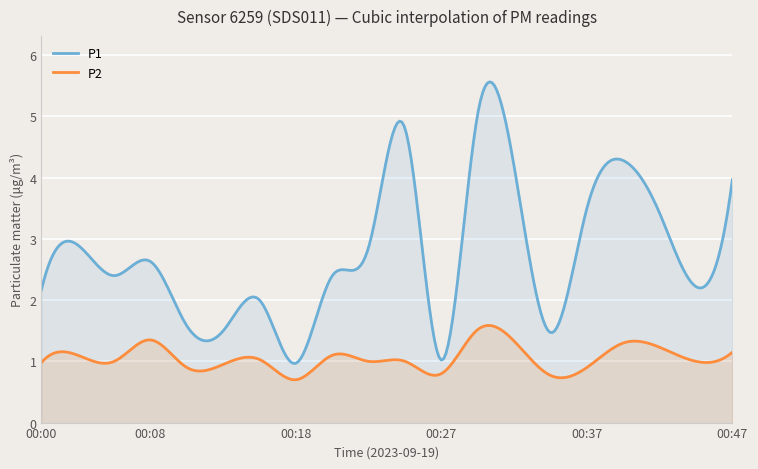

Rank the series by their maximum value, from highest to lowest.

P1, P2